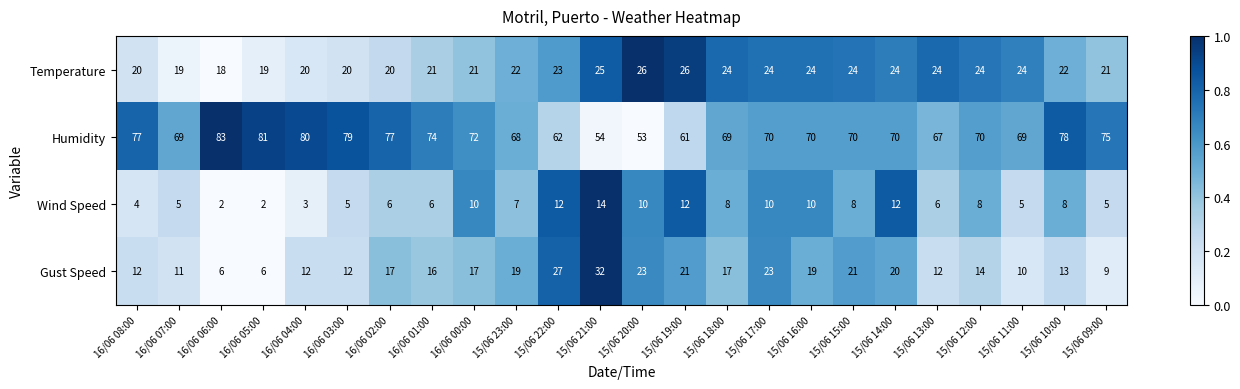

Is it true that Humidity equals 67 at 15/06 13:00?

True